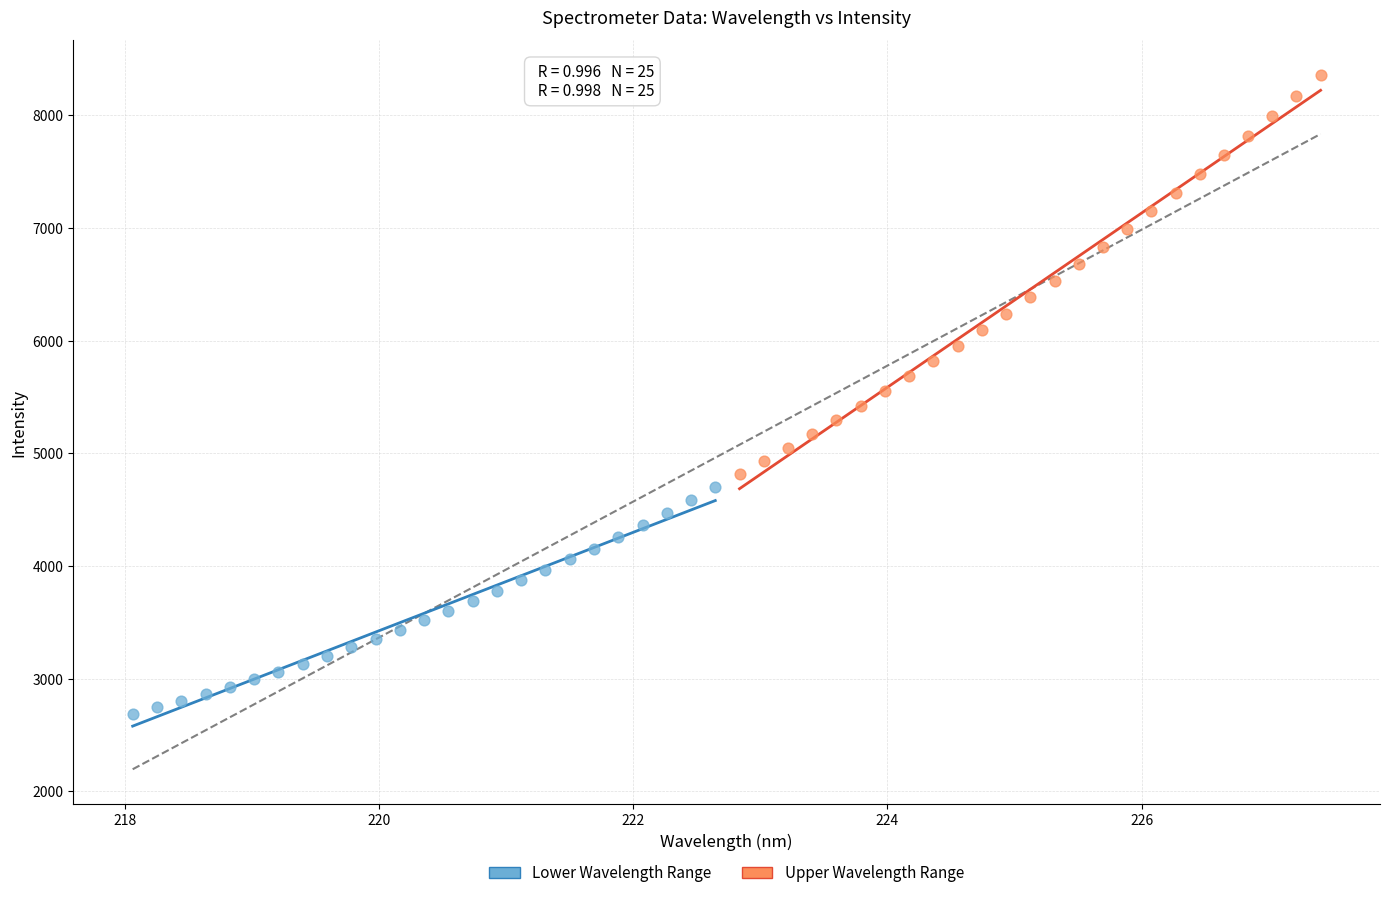

Which series reaches the maximum Y coordinate?

Upper Wavelength Range